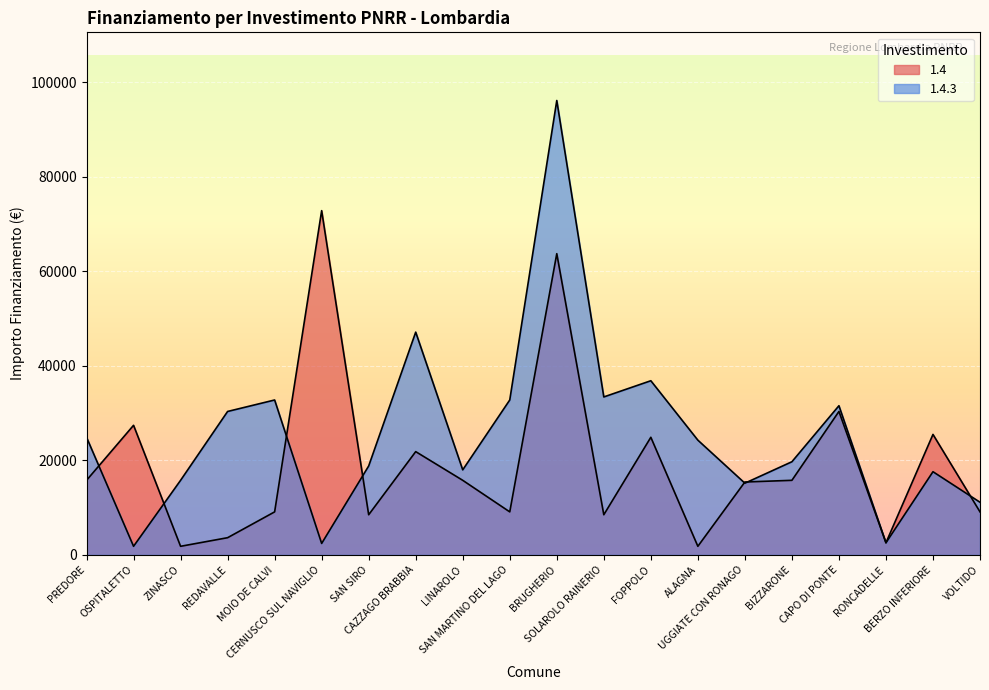

At which label does 1.4 first exceed 15782?

OSPITALETTO